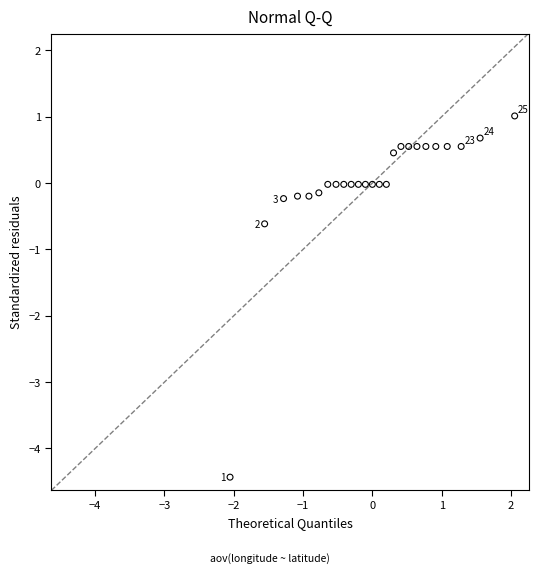

What is the range of Y values (max minus min)?

5.4